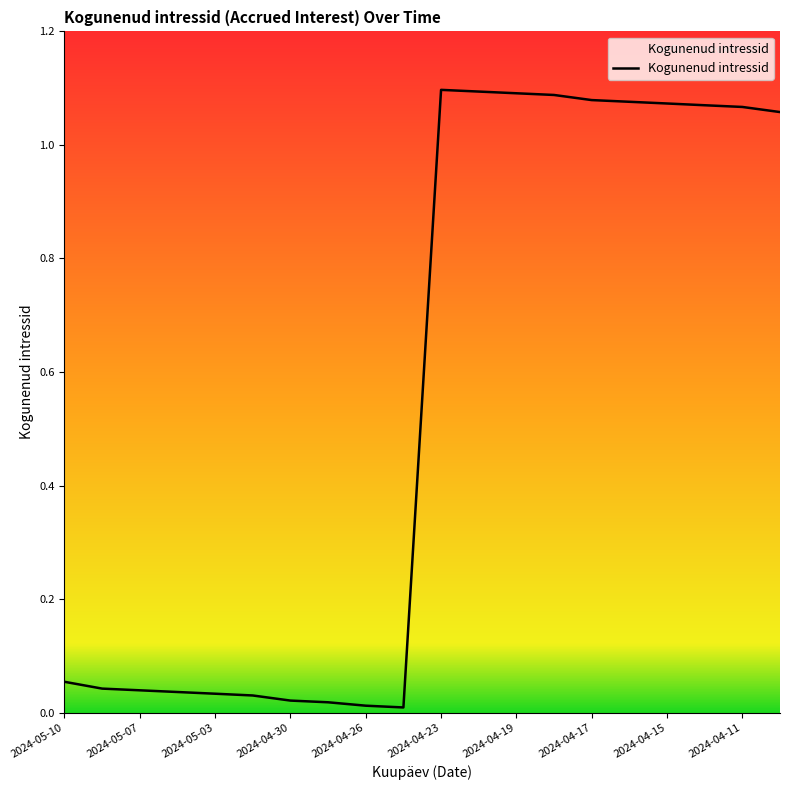

Does the chart display data point markers on the line(s)?

No